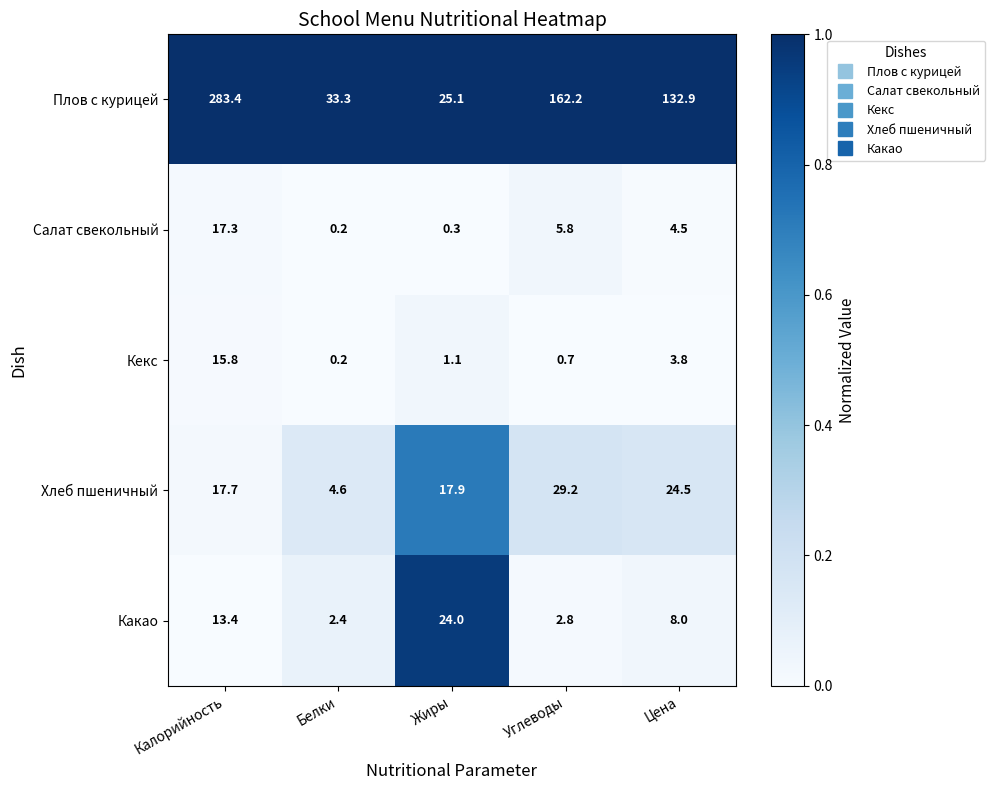

Is it true that Плов с курицей equals 45.6 at Углеводы?

False